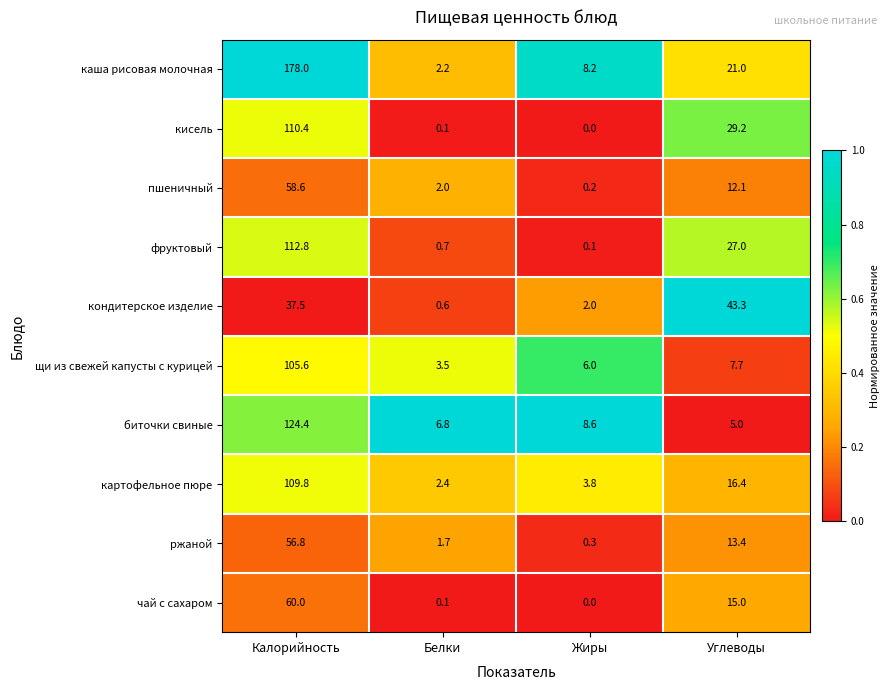

At which category does the chart reach its minimum across all series?

Жиры